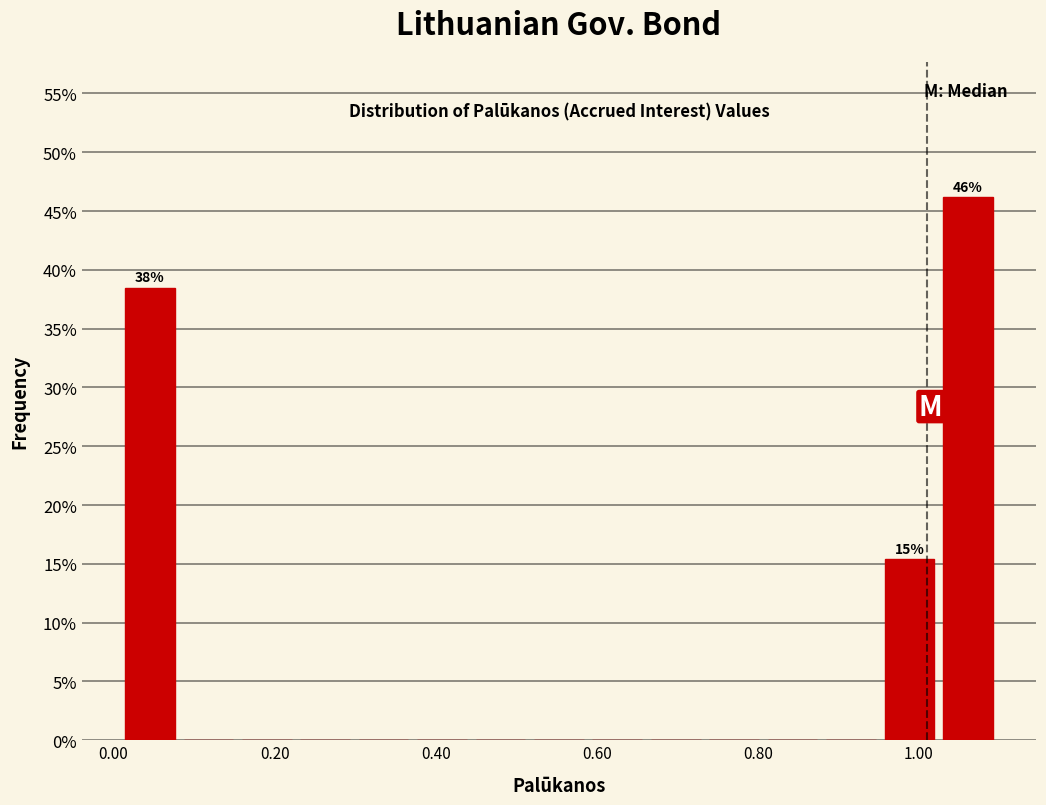

Around what value on the x-axis is the tallest bar? Give the approximate position of its centre, as read against the axis.

1.06